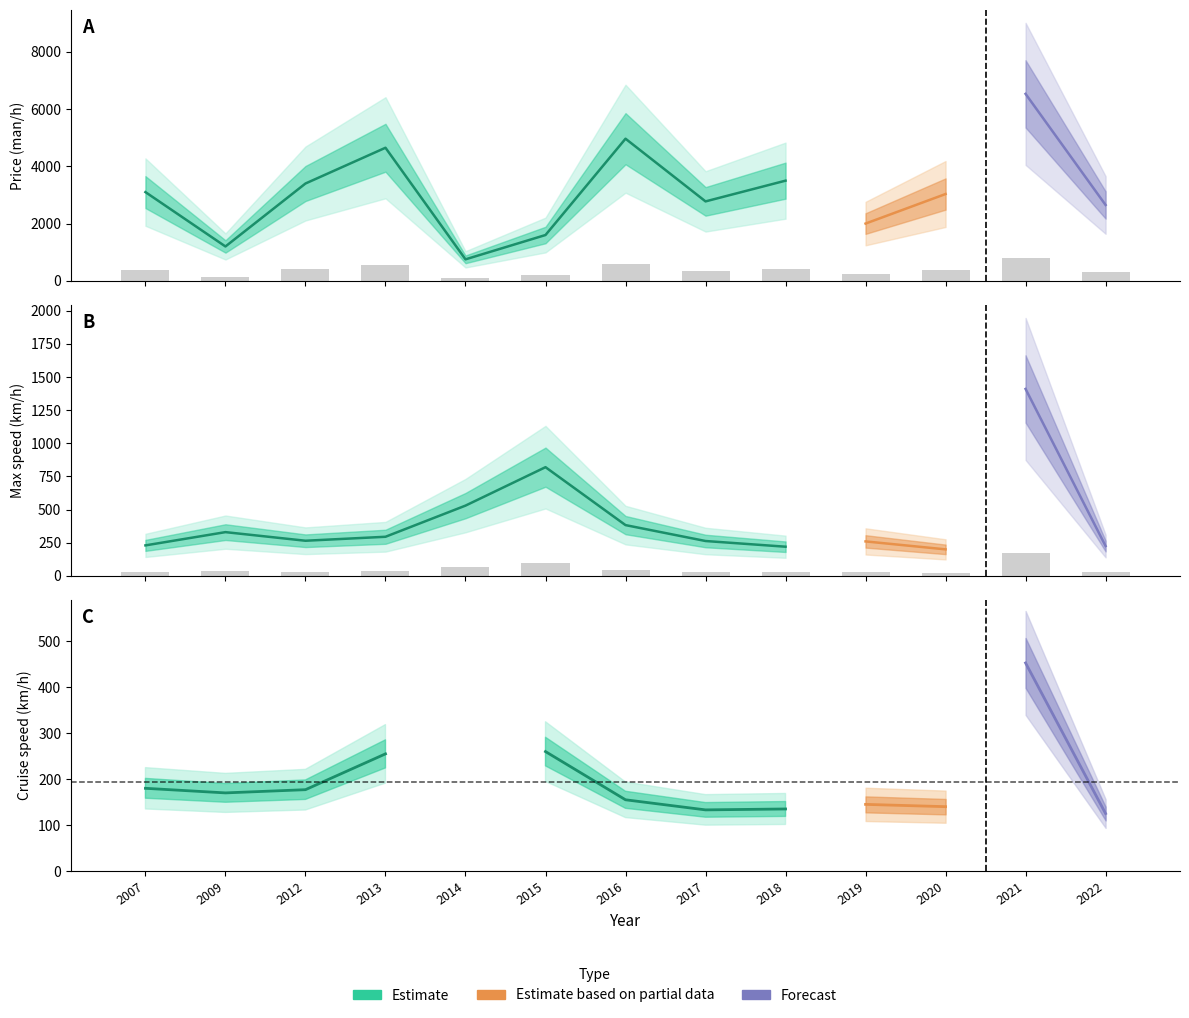

What is the minimum value for Price (man/h)?

90.0